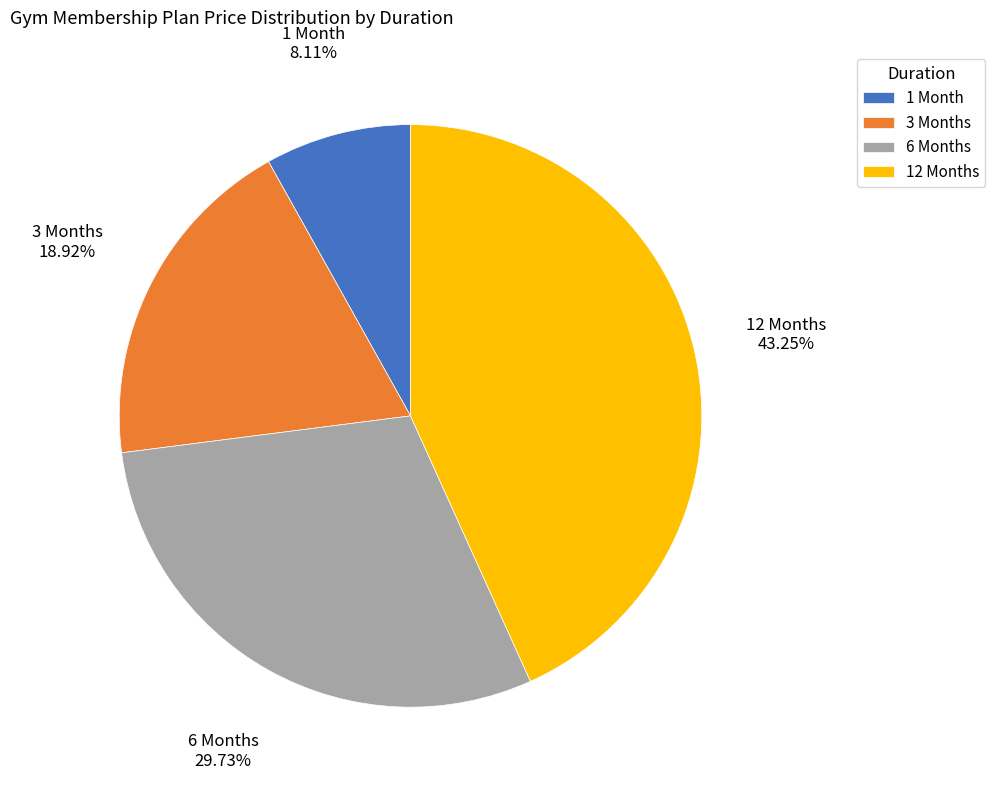

Is there a majority slice in this chart?

No